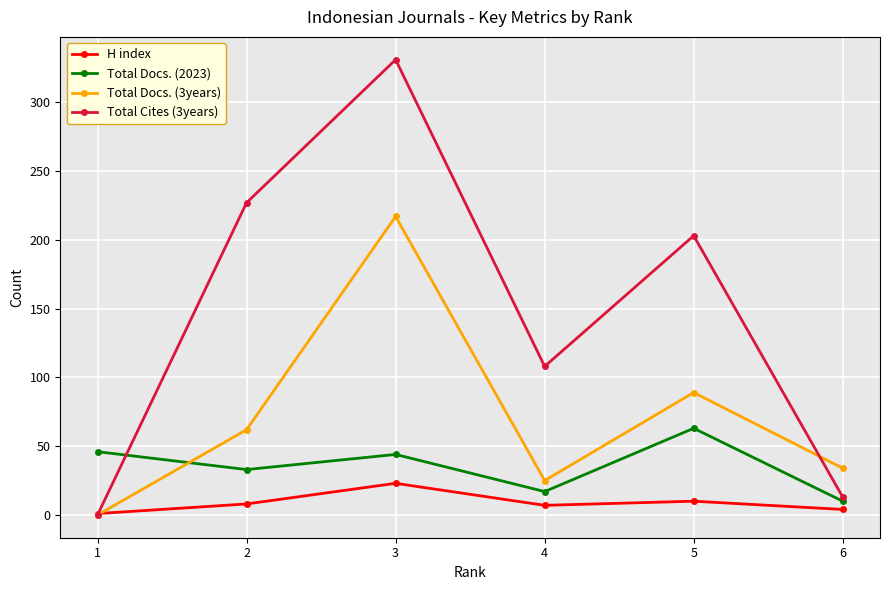

At which category is the sum across all series the highest?

3